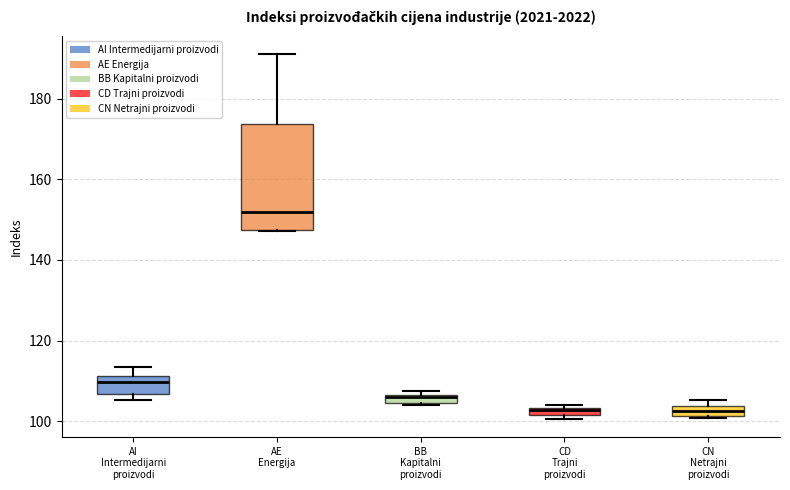

Comparing the boxes themselves (not the whiskers), which one is the tallest?

AE Energija